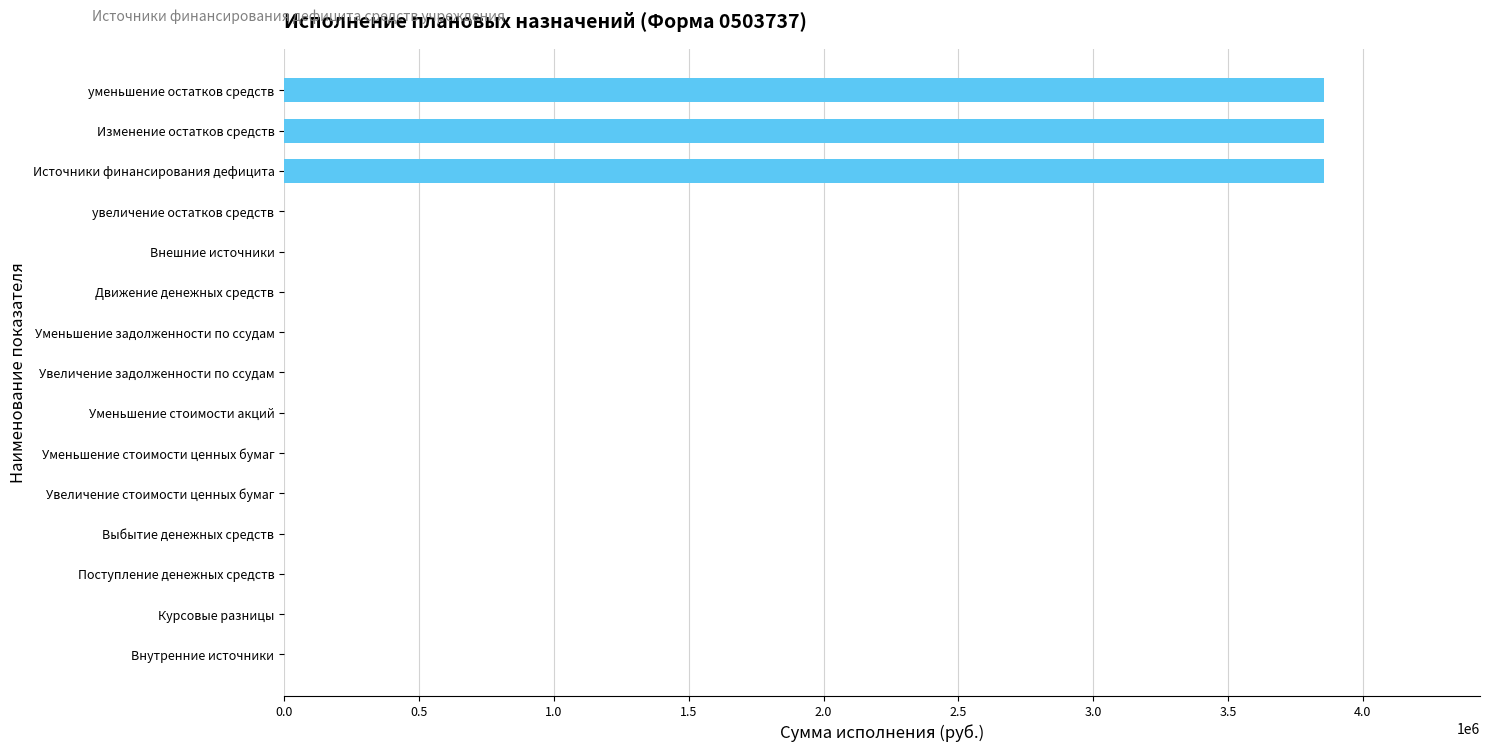

What is the maximum value shown in the chart?

3855781.4